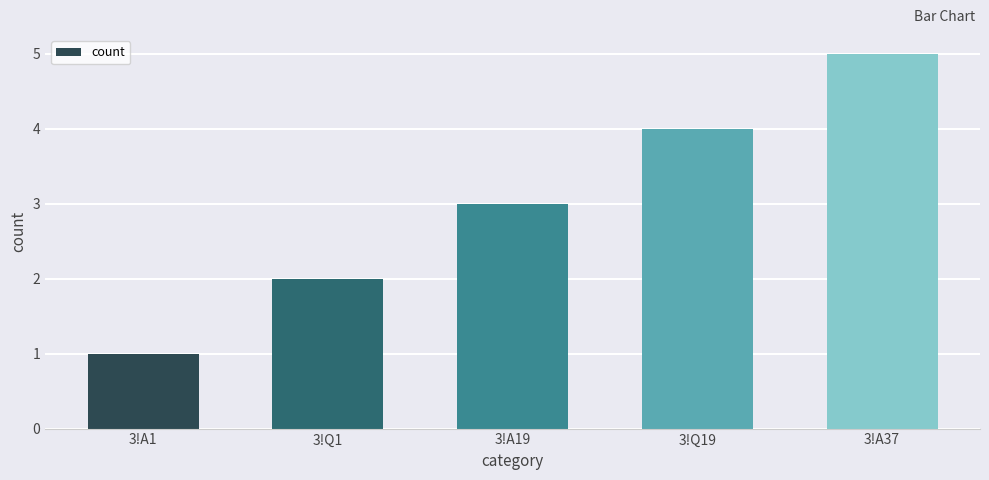

Does the chart contain stacked bars?

No